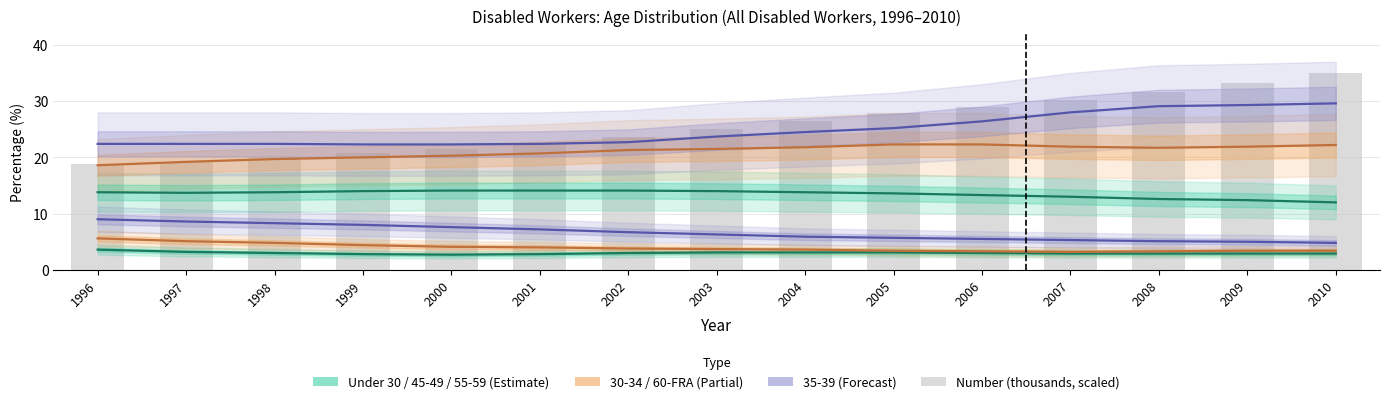

True or false: 60-FRA has a value of 22.4 at 1997.

True